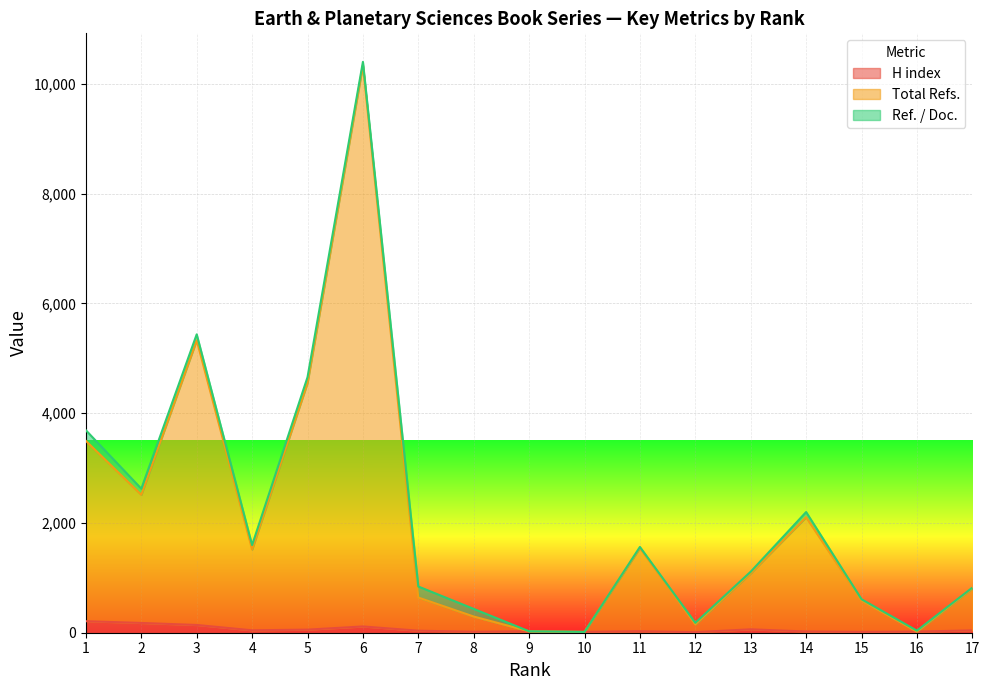

What is the difference between the maximum and minimum values in the Total Refs. series?

10326